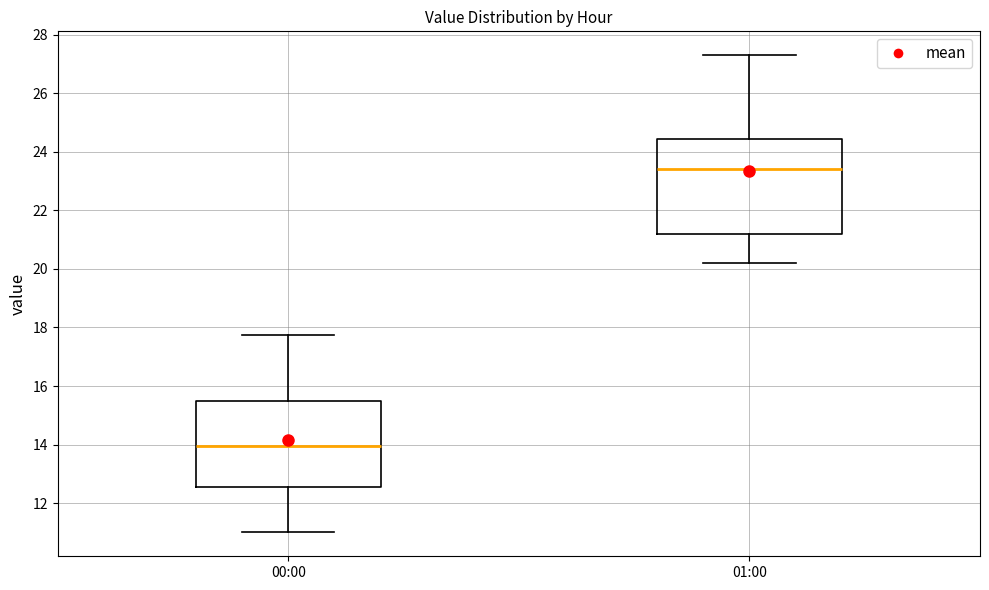

Reading left to right, read every box against the y-axis: the position of its median line, the range the box covers, and the ends of its whiskers. The values are not printed on the chart, so give them approximately, as read against the axis.

00:00: median 14.0, box 12.6 to 15.4, whiskers 11.0 to 17.8
01:00: median 23.4, box 21.2 to 24.4, whiskers 20.2 to 27.4